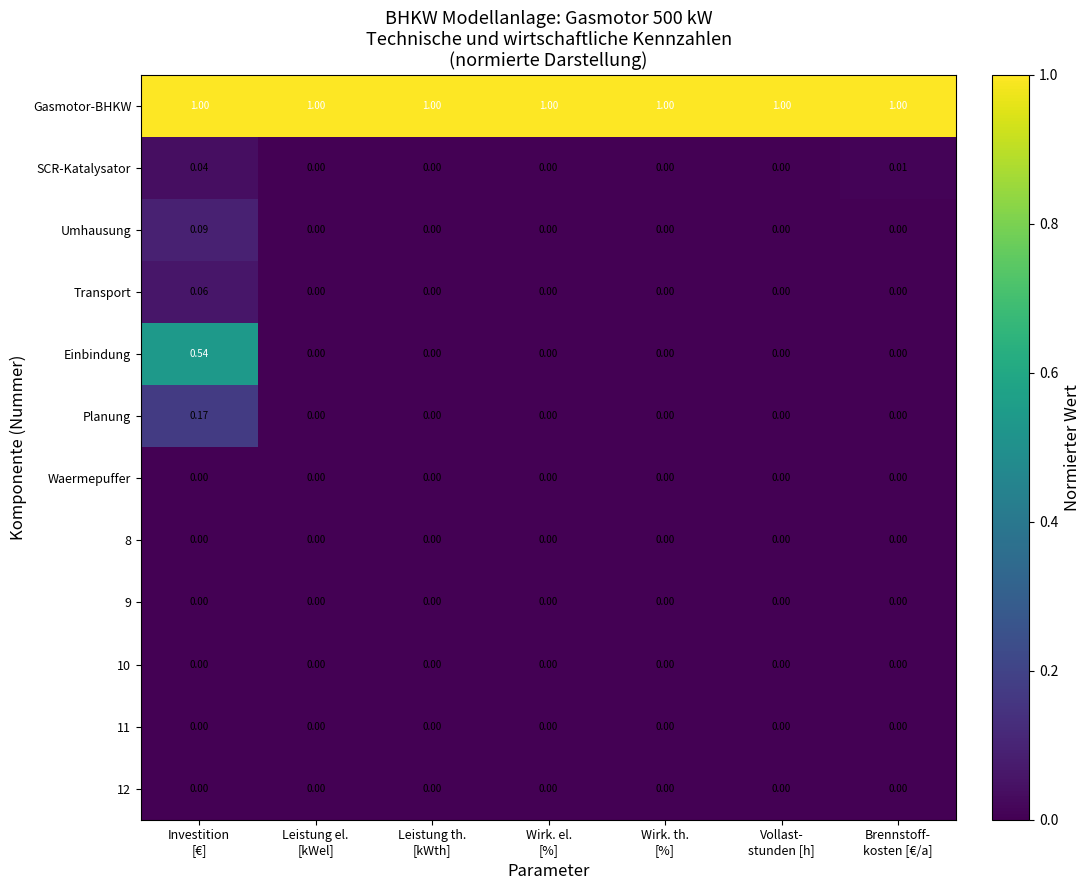

Which series has the largest range (max minus min)?

Einbindung